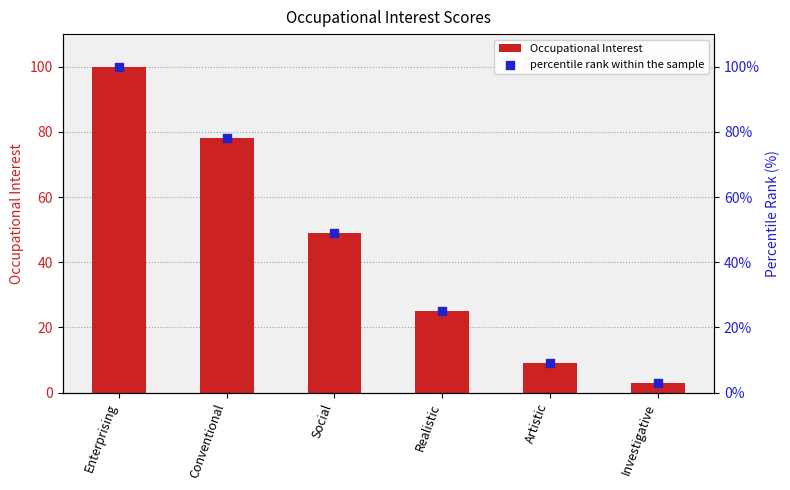

Which series has the largest Y range (max minus min)?

Occupational Interest